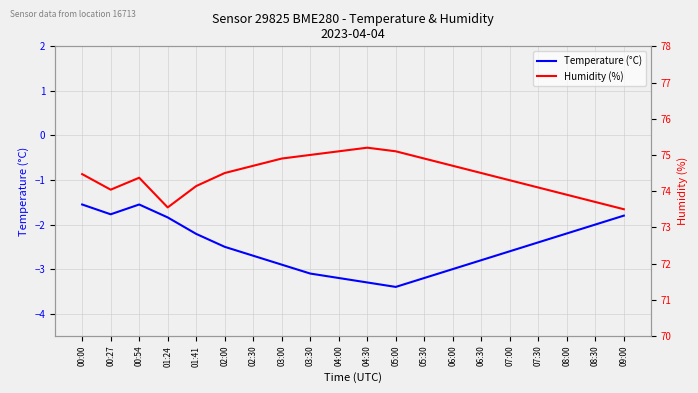

Which label corresponds to the smallest value in the chart?

05:00